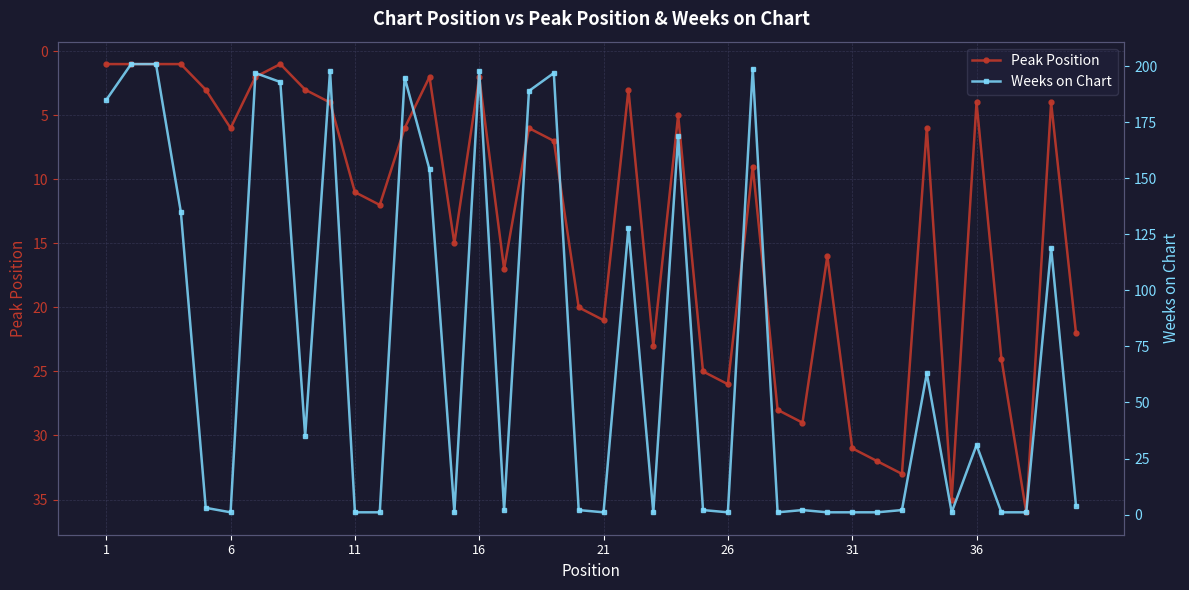

How many intersections are there between Weeks on Chart and Peak Position?

20